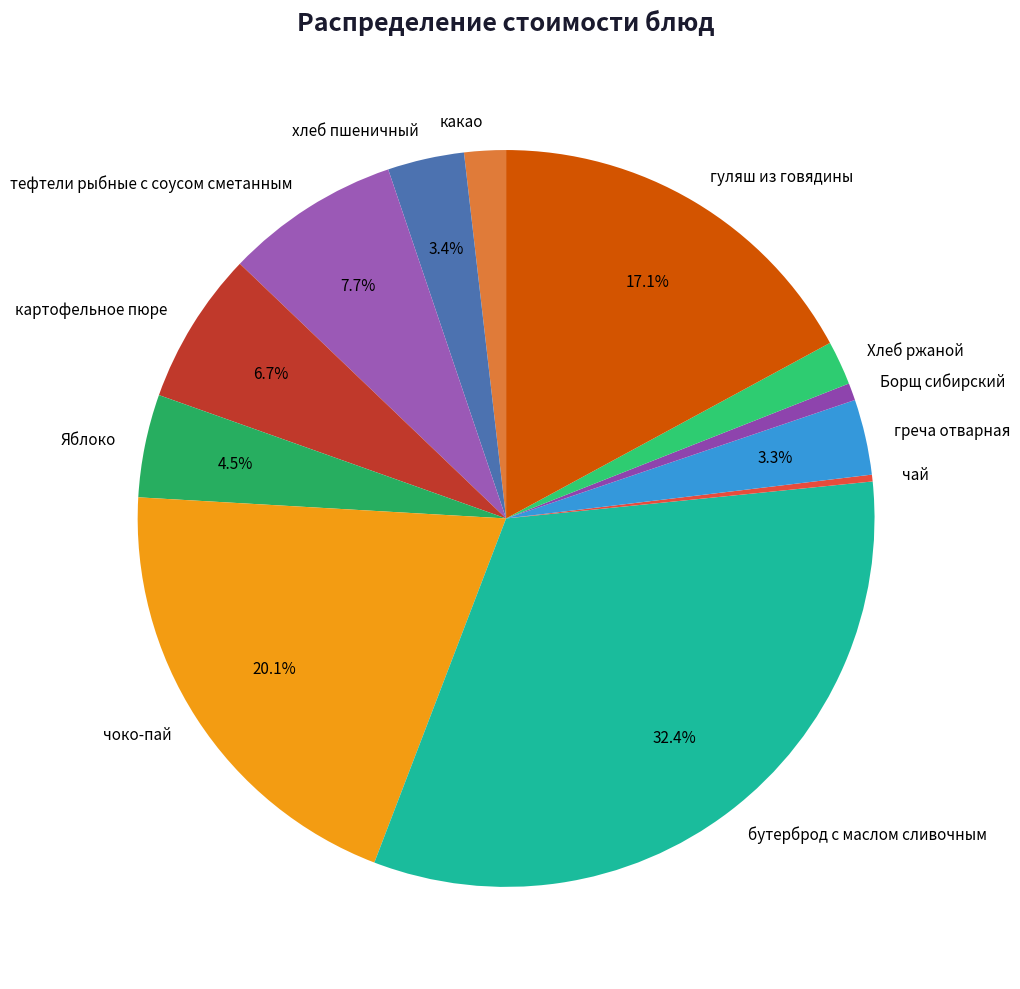

Is there a majority slice in this chart?

No